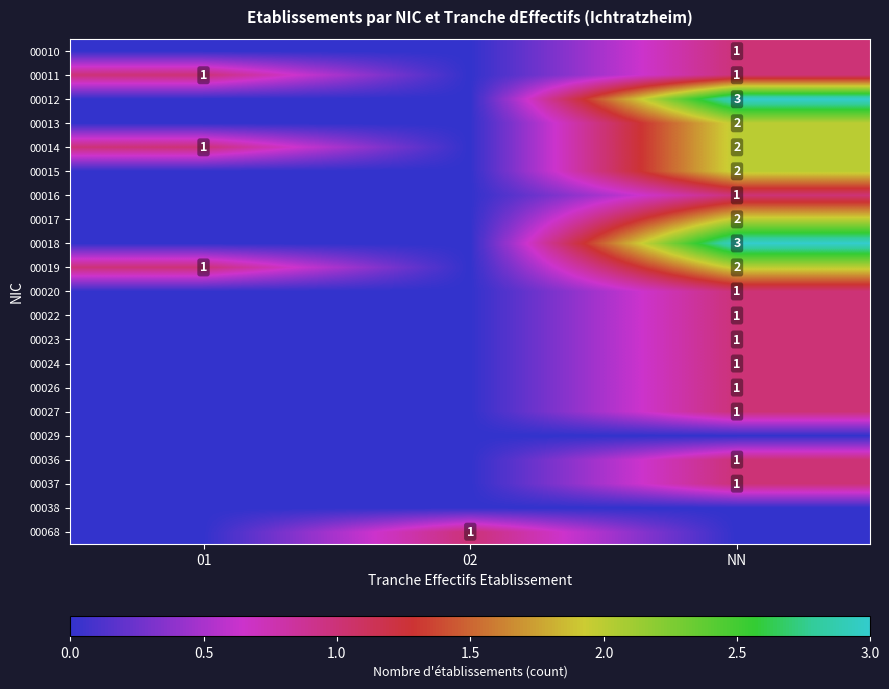

What is the greatest value displayed?

3